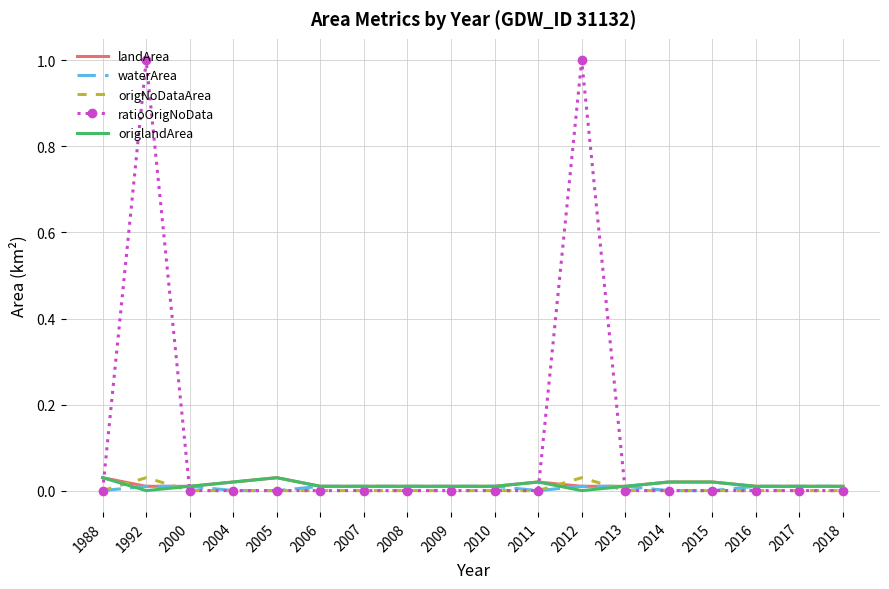

Which series has the largest total across all categories?

ratioOrigNoData